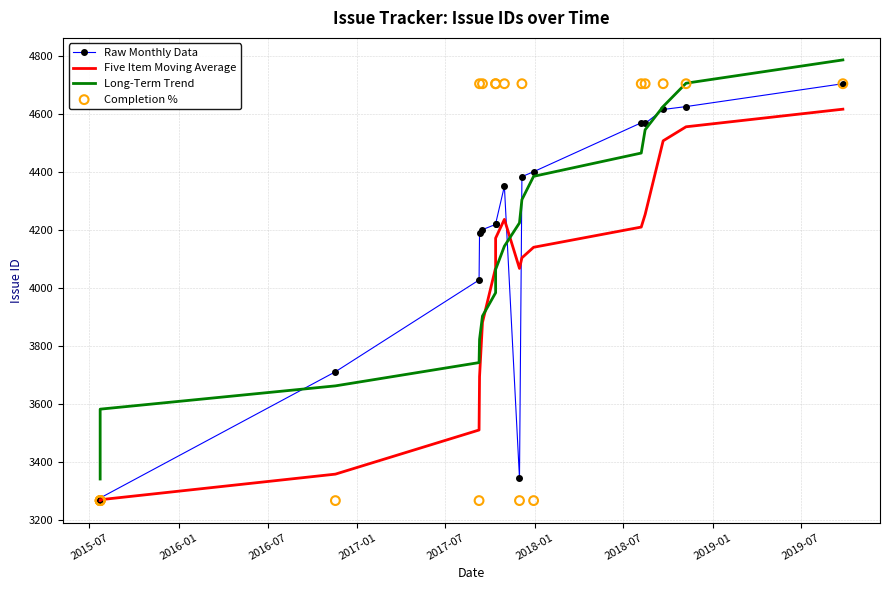

Which series has the largest Y range (max minus min)?

Long-Term Trend